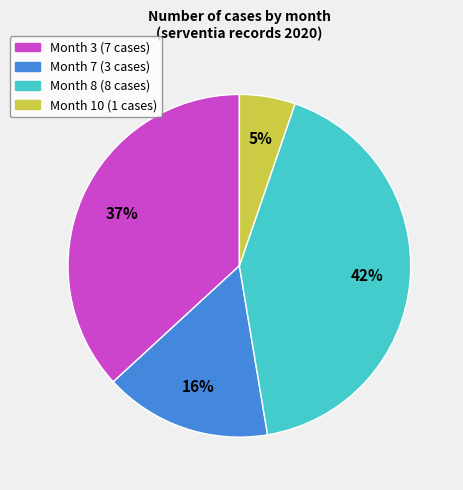

To the nearest percent, what is the difference between the largest and smallest slice percentages?

37%